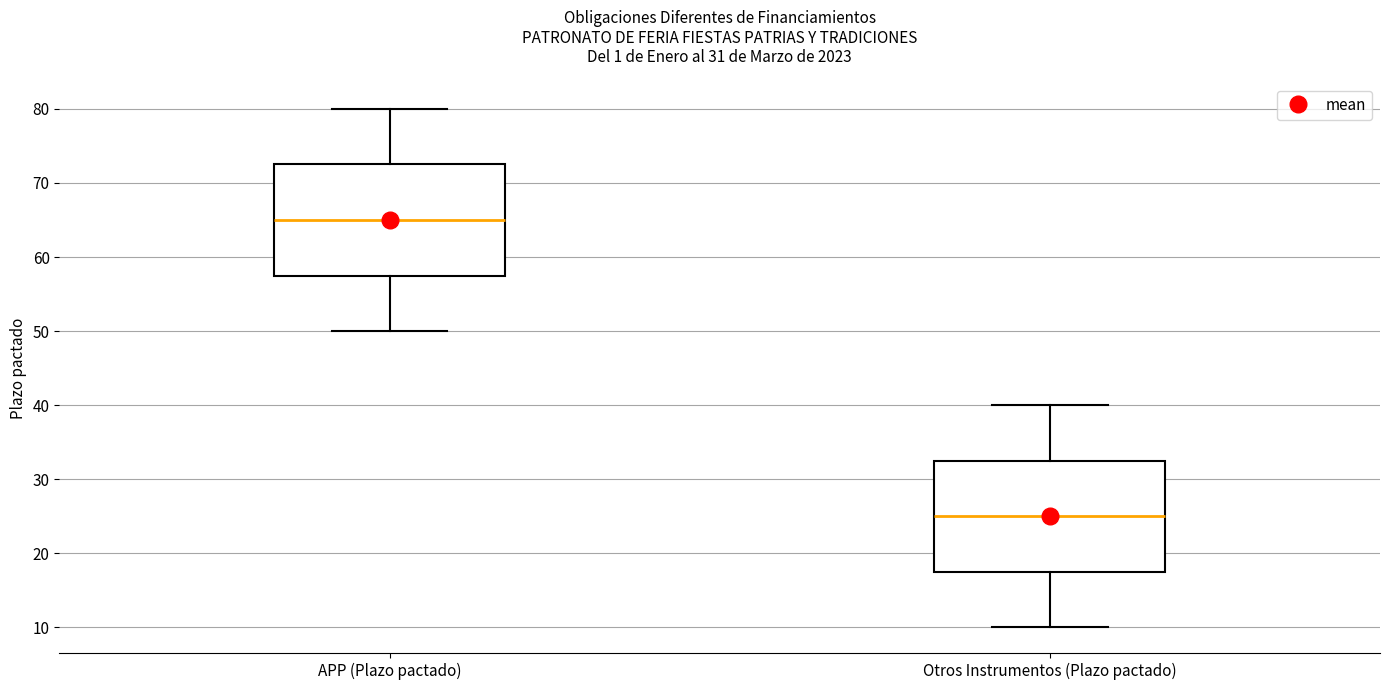

Which box's median line is the highest?

APP (Plazo pactado)